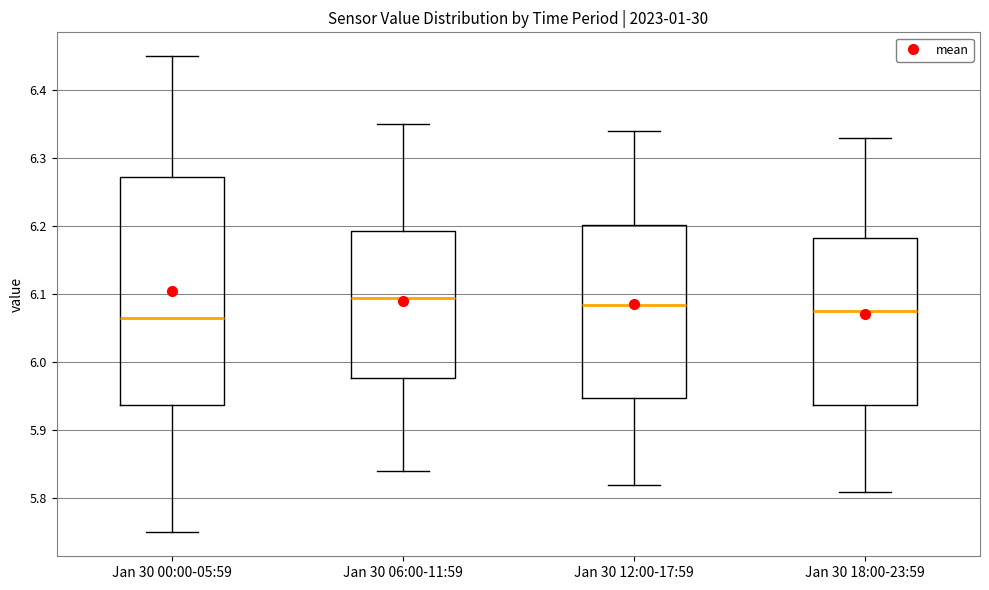

Reading left to right, read every box against the y-axis: the position of its median line, the range the box covers, and the ends of its whiskers. The values are not printed on the chart, so give them approximately, as read against the axis.

Jan 30 00:00-05:59: median 6.07, box 5.94 to 6.27, whiskers 5.75 to 6.45
Jan 30 06:00-11:59: median 6.10, box 5.98 to 6.19, whiskers 5.84 to 6.35
Jan 30 12:00-17:59: median 6.09, box 5.95 to 6.20, whiskers 5.82 to 6.34
Jan 30 18:00-23:59: median 6.08, box 5.94 to 6.18, whiskers 5.81 to 6.33